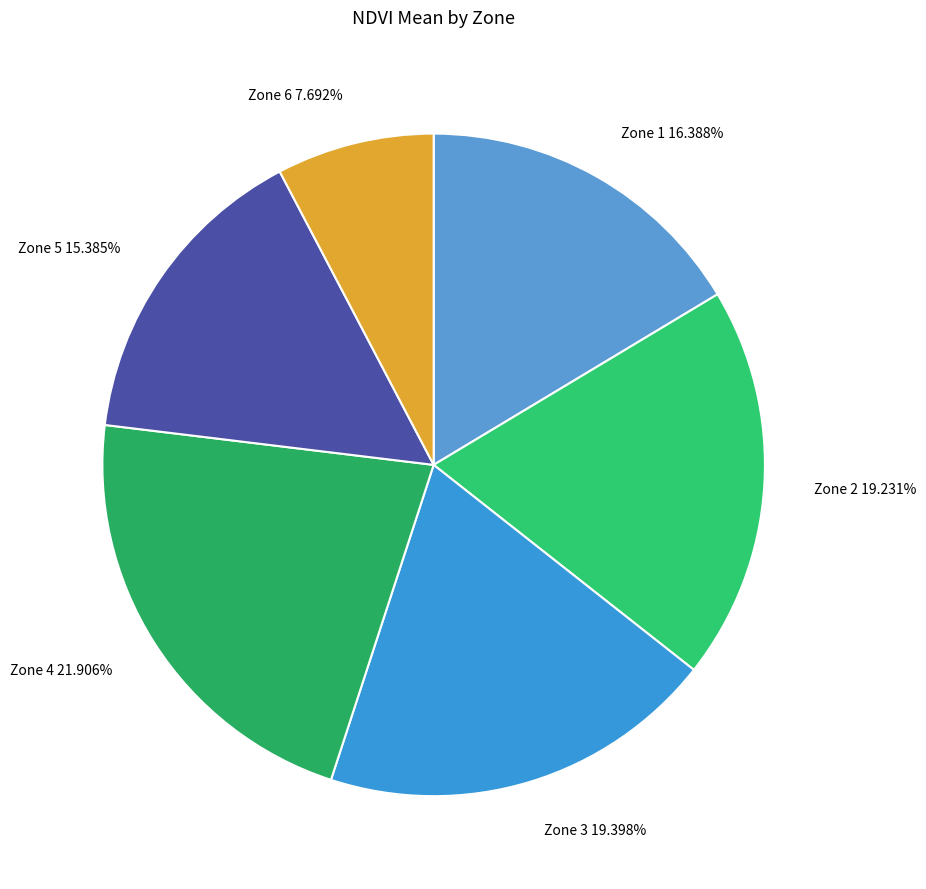

To the nearest percent, what is the average slice percentage?

17%